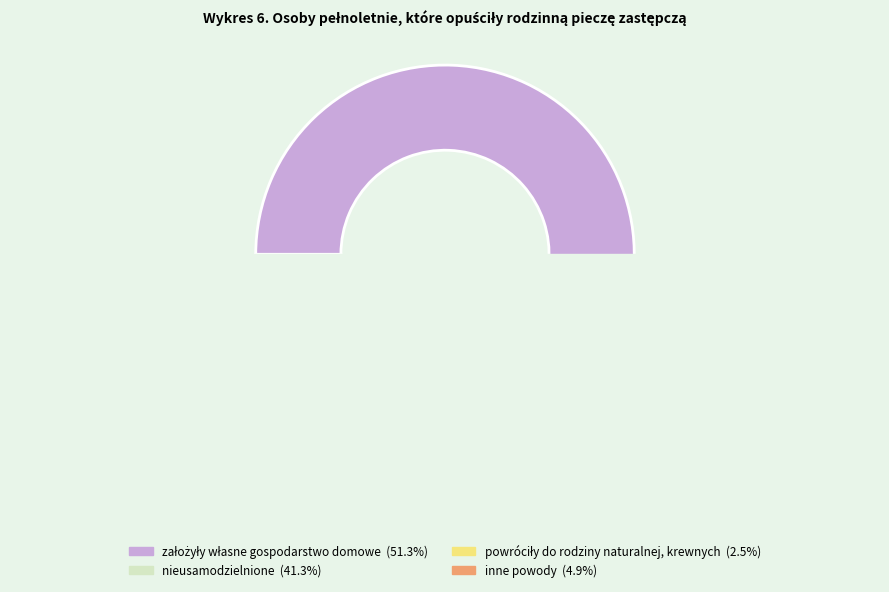

To the nearest percent, what is the difference between the inne powody and nieusamodzielnione slice percentages?

36%